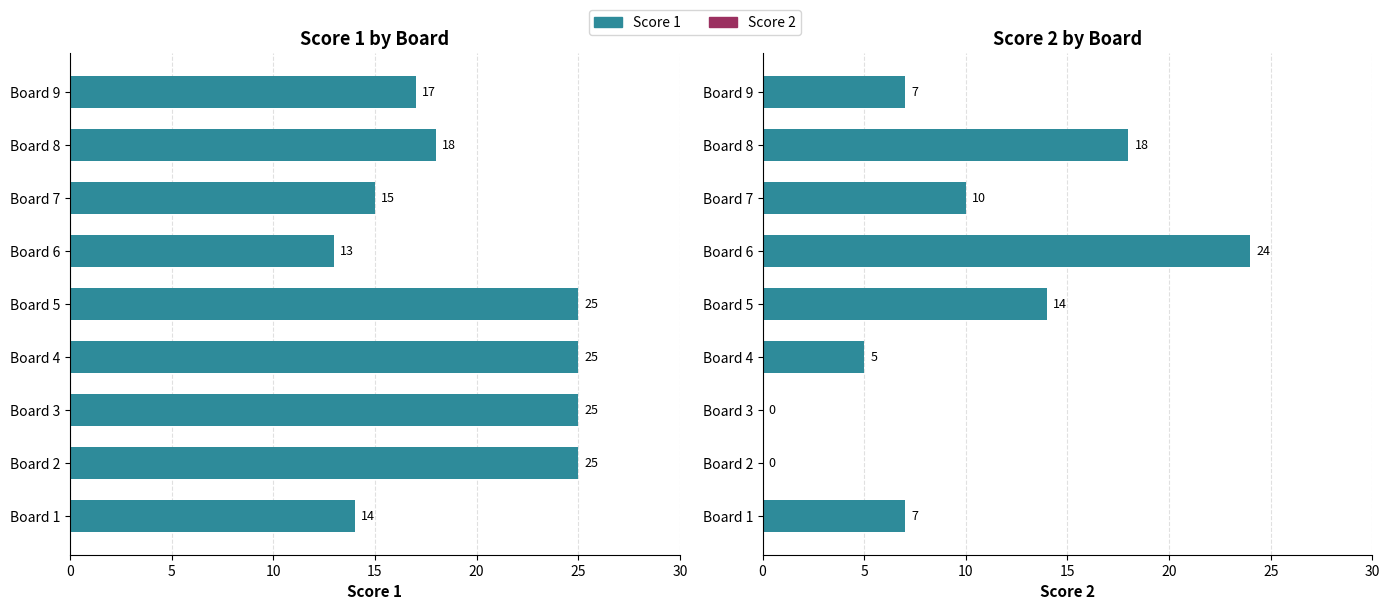

Reading left to right, list all the values displayed in this chart.

Score 1: 14	25	25	25	25	13	15	18	17
Score 2: 7	0	0	5	14	24	10	18	7